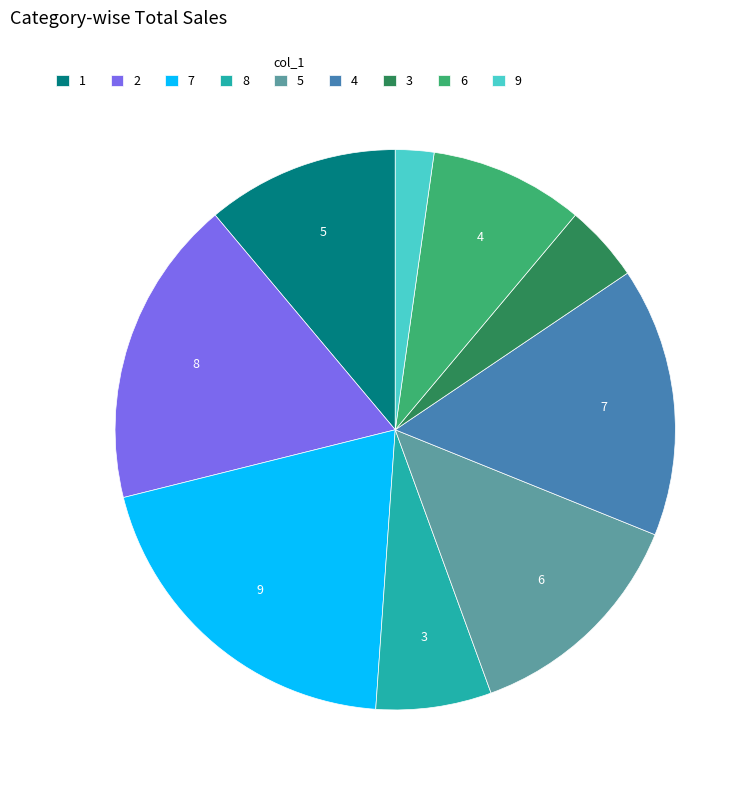

Does 4 represent more than half of the total?

No